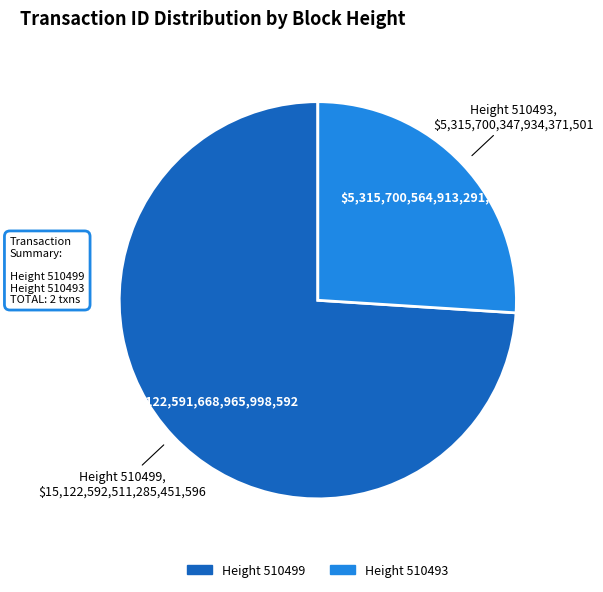

Is there a majority slice in this chart?

Yes